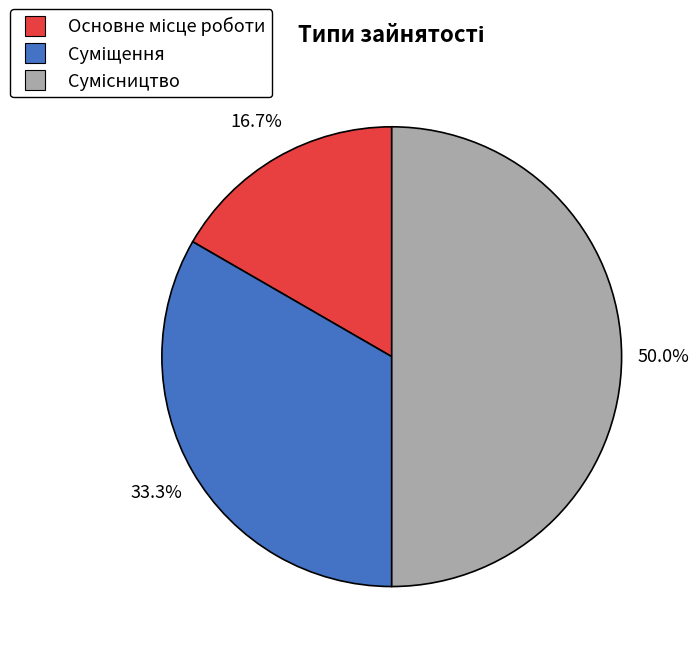

How much of the chart is everything except Суміщення?

66.7%